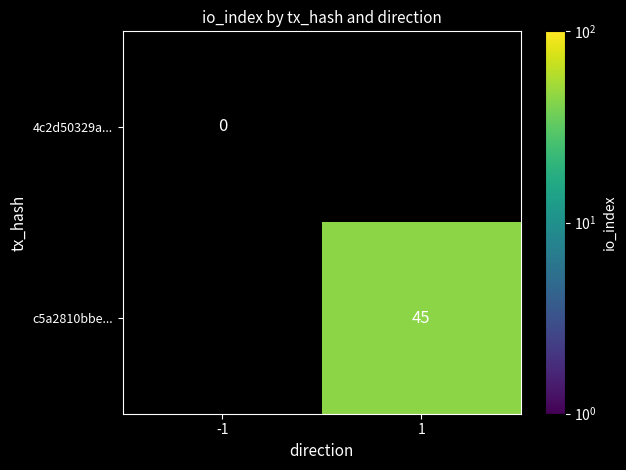

Which category has the highest value across all series?

1